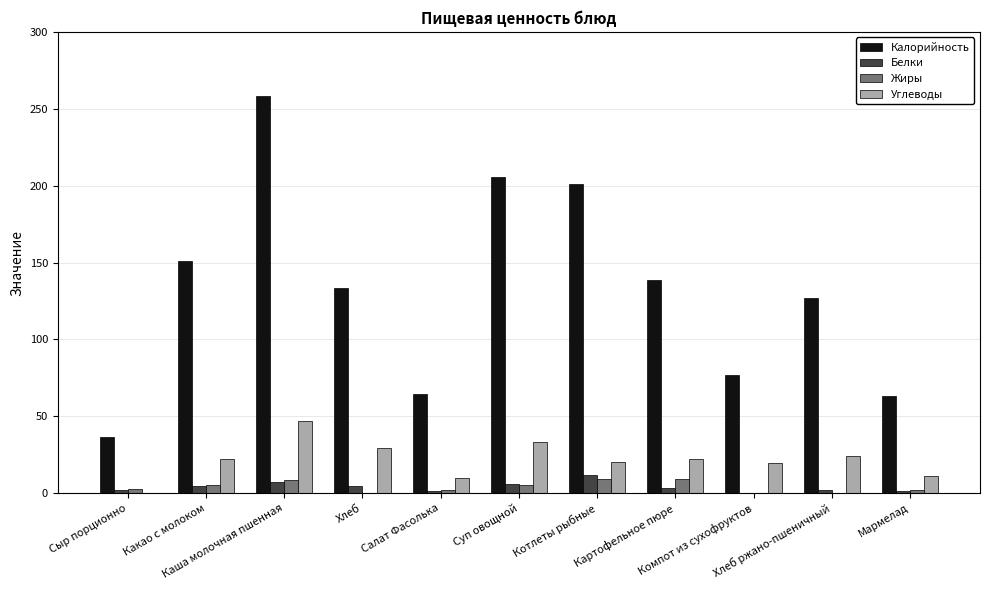

What is the maximum value shown in the chart?

258.0